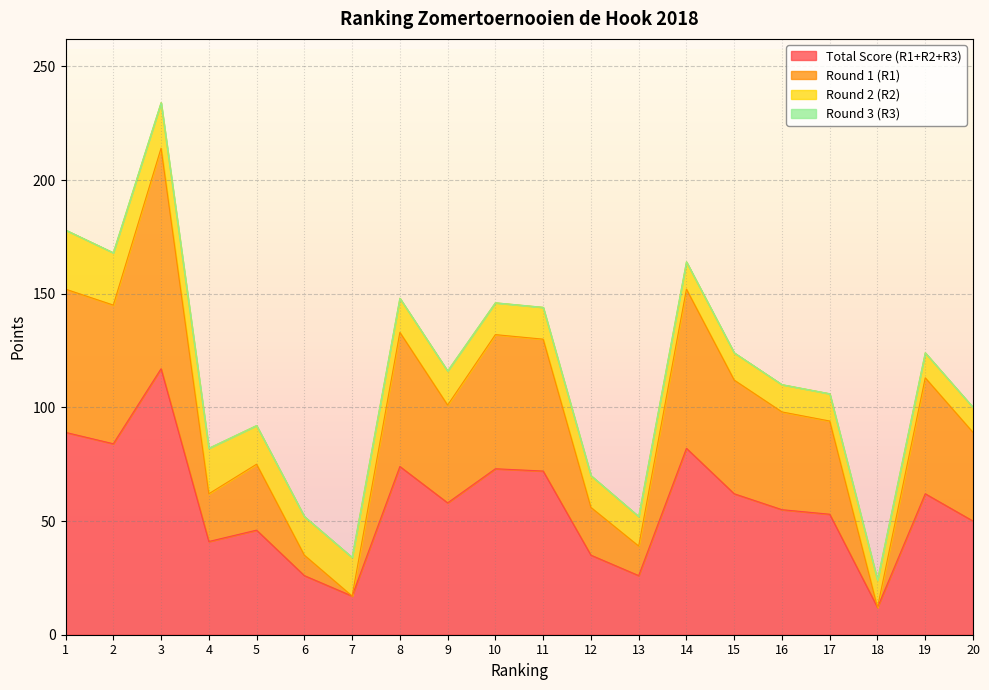

What is the value of the Total Score (R1+R2+R3) point at the 12th from the left?

35